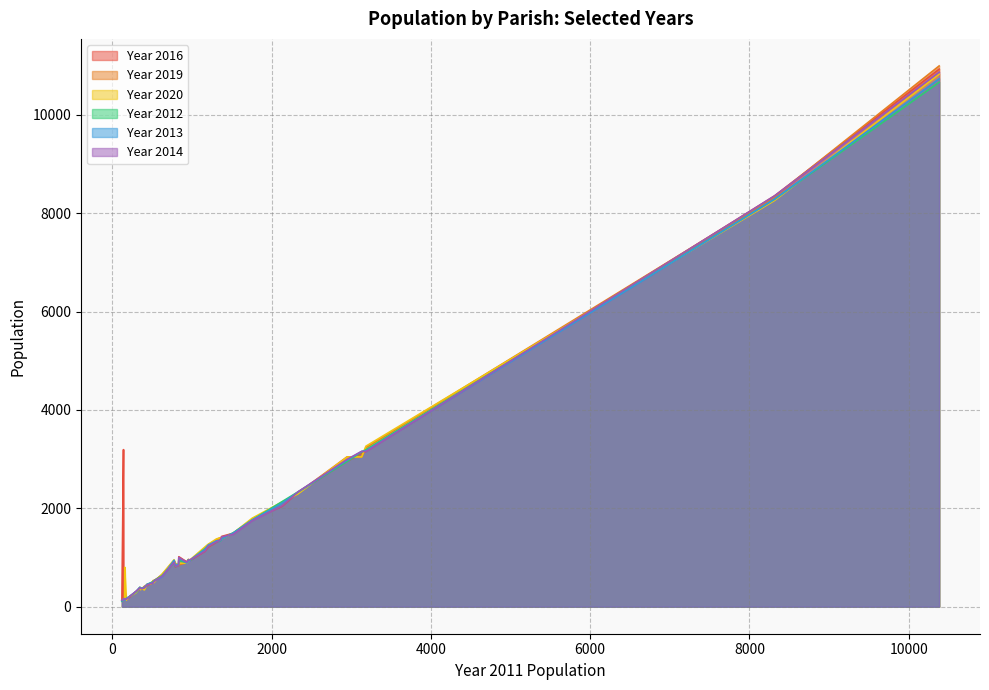

What is the sum of the Year 2014 values at 933 and 403?

1288